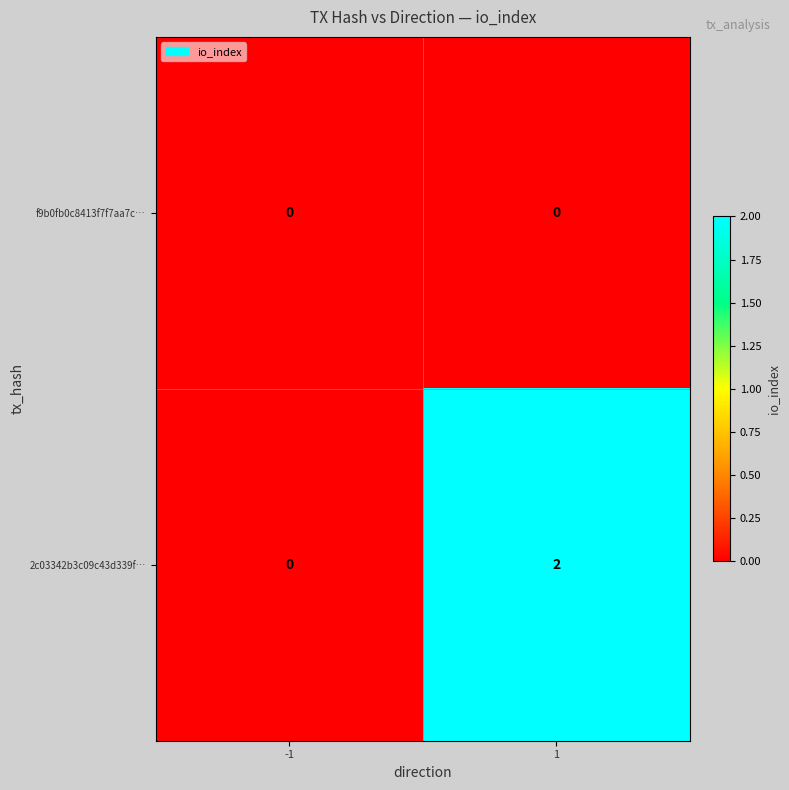

Which series has the largest range (max minus min)?

2c03342b3c09c43d339f…